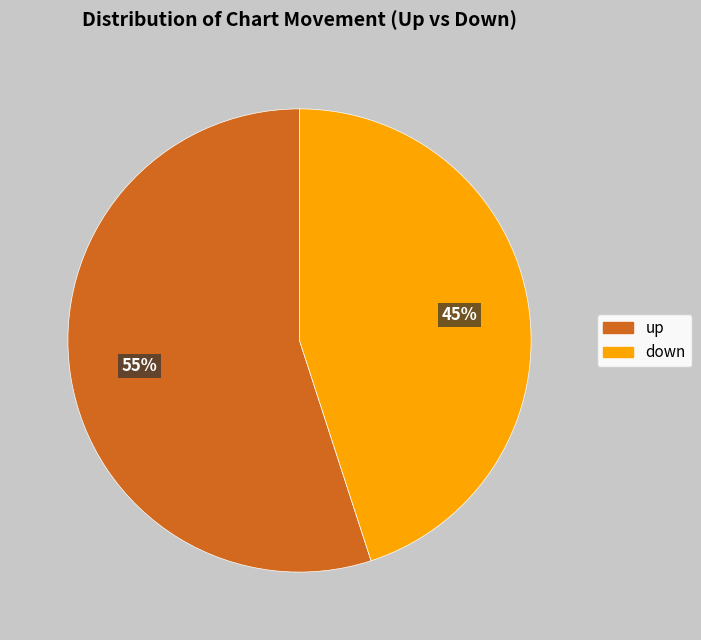

Which has a higher value, up or down?

up